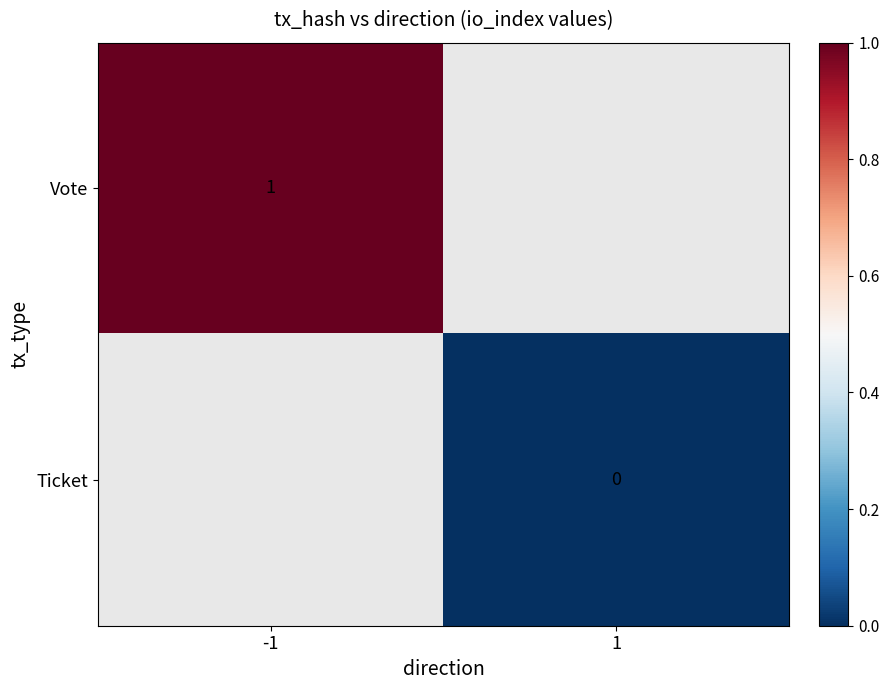

True or false: Vote has a value of 2 at -1.

False